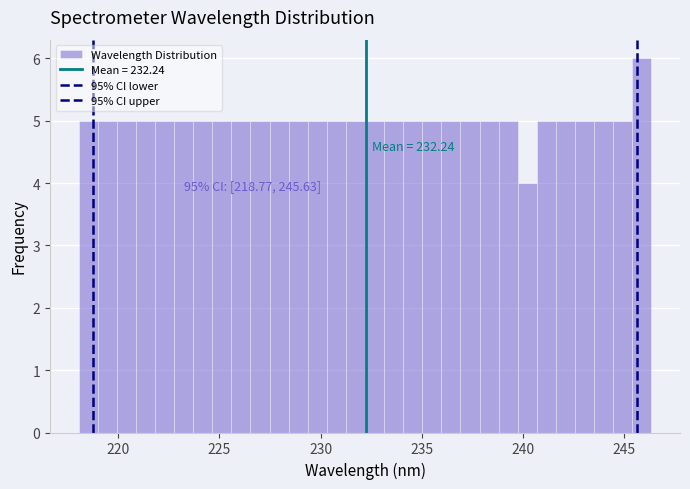

Read against the x-axis, roughly where is the centre of the tallest bar?

246.0